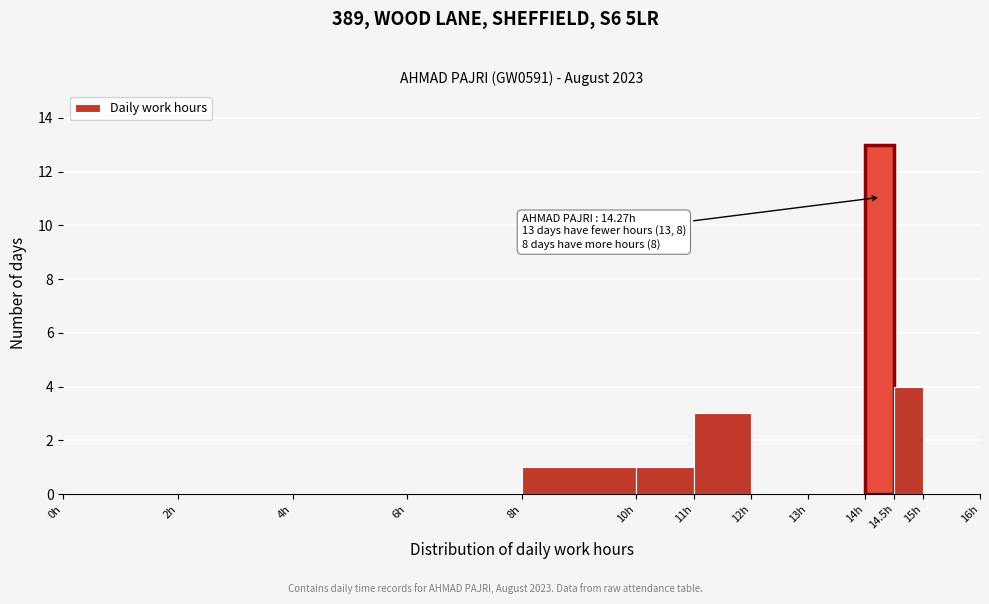

Over which range of the x-axis is the bar tallest?

14.0 to 14.5